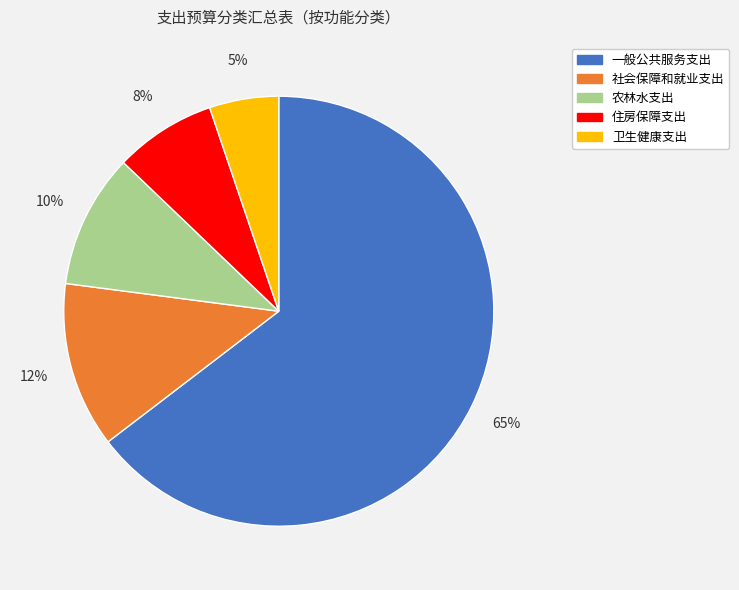

Does any single category account for the majority?

Yes